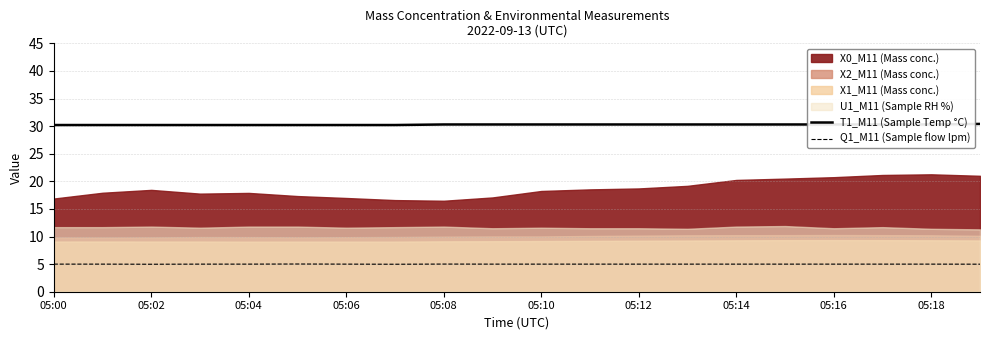

What is the maximum value for T1_M11 (Sample Temp °C)?

30.4